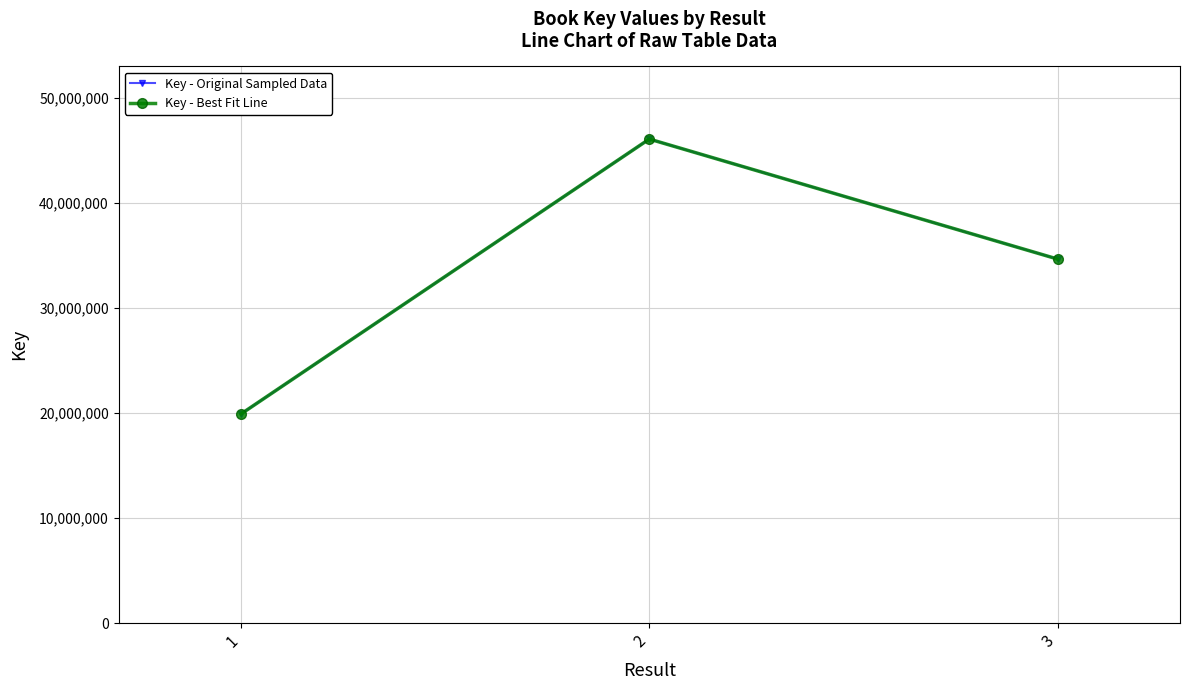

What is the difference between the maximum and minimum values in the Key - Best Fit Line series?

26183174